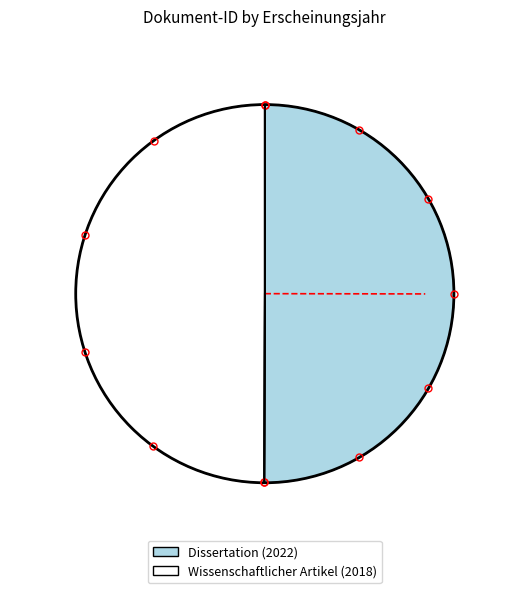

How many segments does this pie chart have?

2